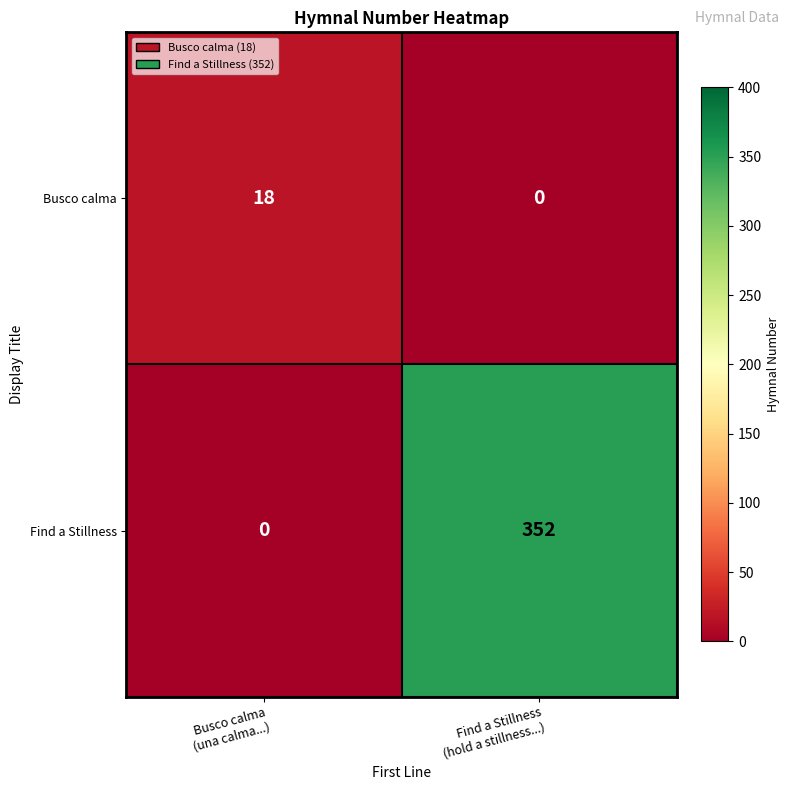

Reading left to right, list all the values displayed in this chart.

Busco calma: 18	0
Find a Stillness: 0	352